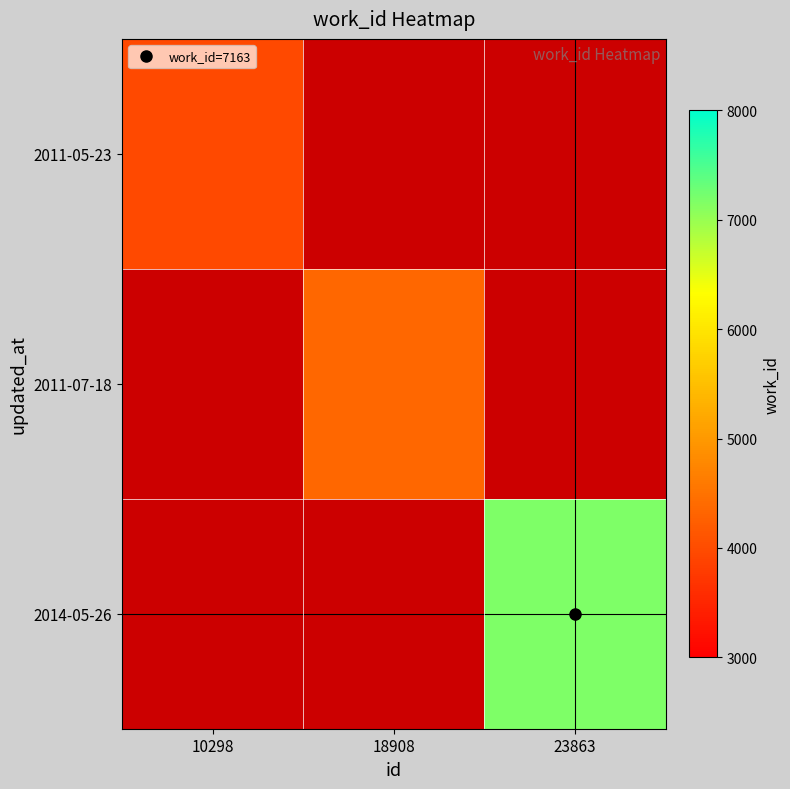

At how many categories does at least one series exceed 6386?

1